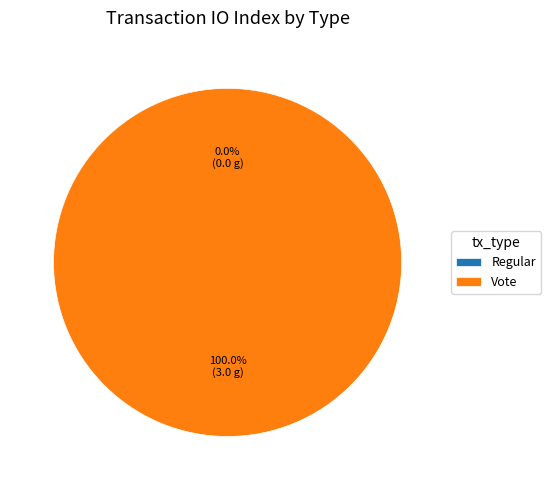

Rank the categories by value from highest to lowest.

Vote, Regular